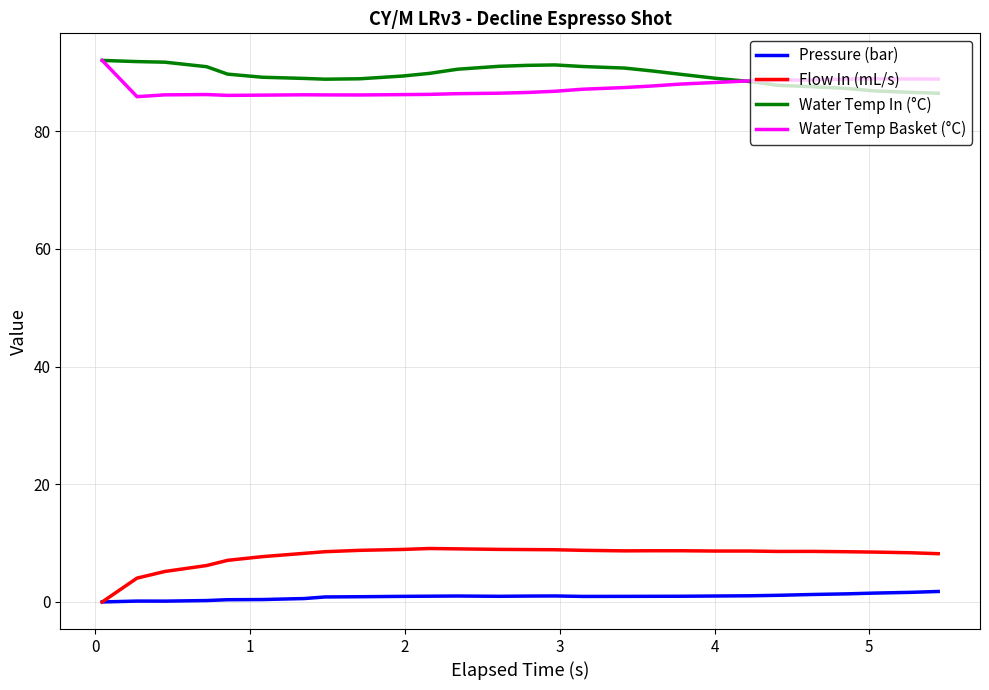

What is the highest value of the Flow In (mL/s) series?

9.1